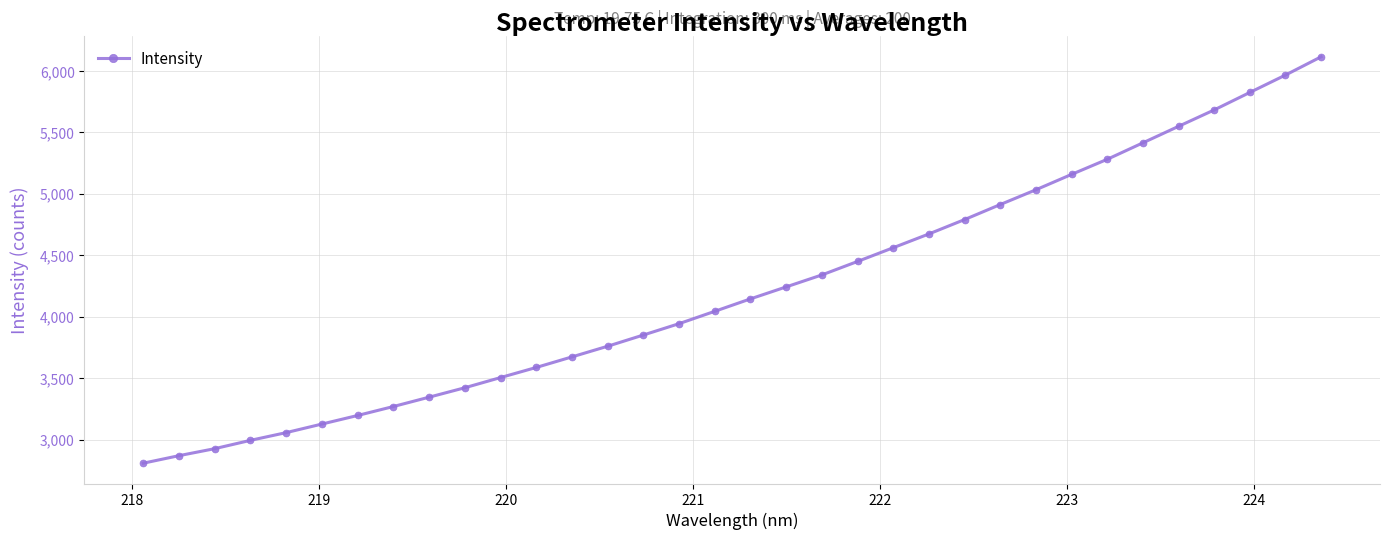

What is the difference between the second highest and second lowest values?

3096.1